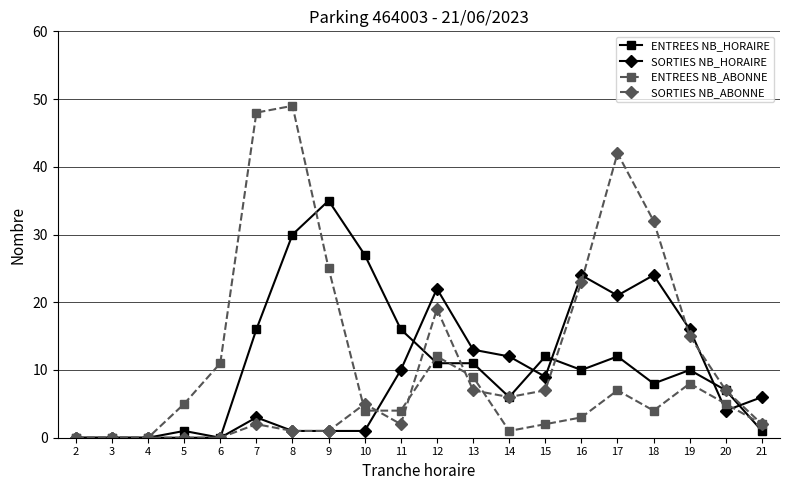

Which series ends up on top after the final intersection of ENTREES NB_HORAIRE and SORTIES NB_ABONNE?

SORTIES NB_ABONNE